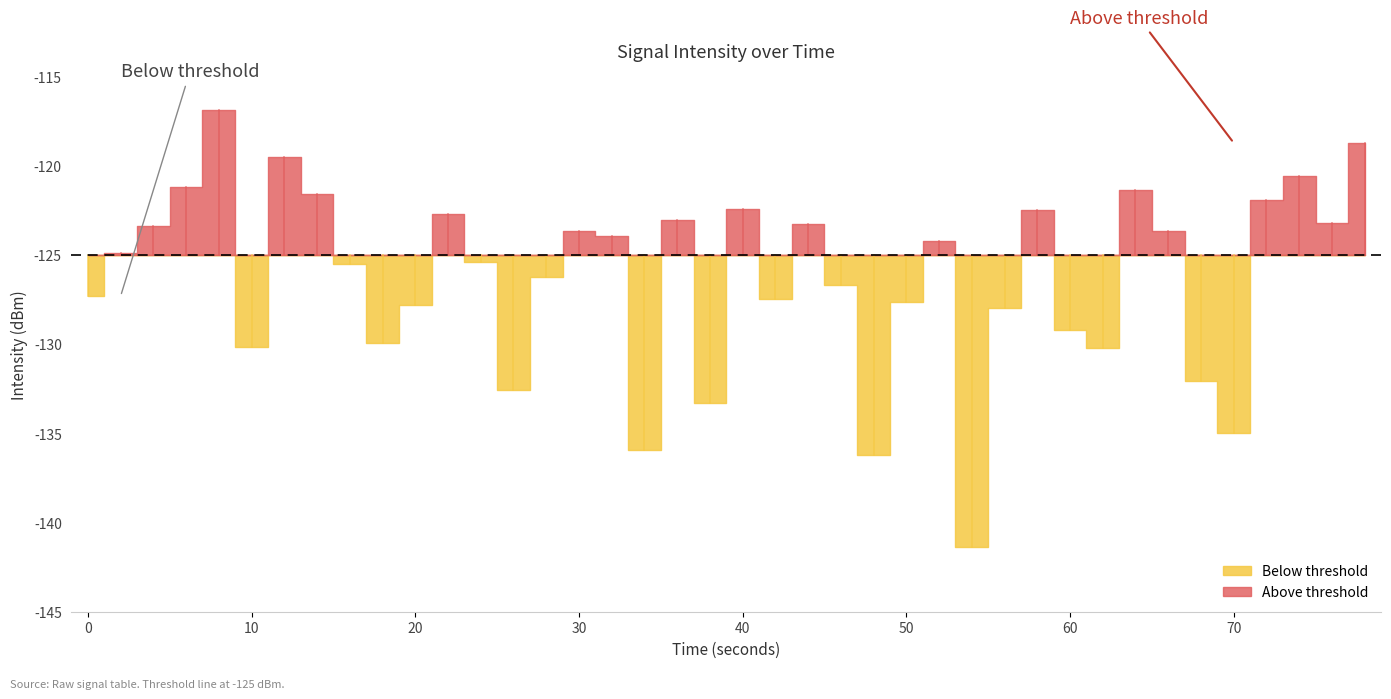

Is it true that the value at 32 is -121.3?

True